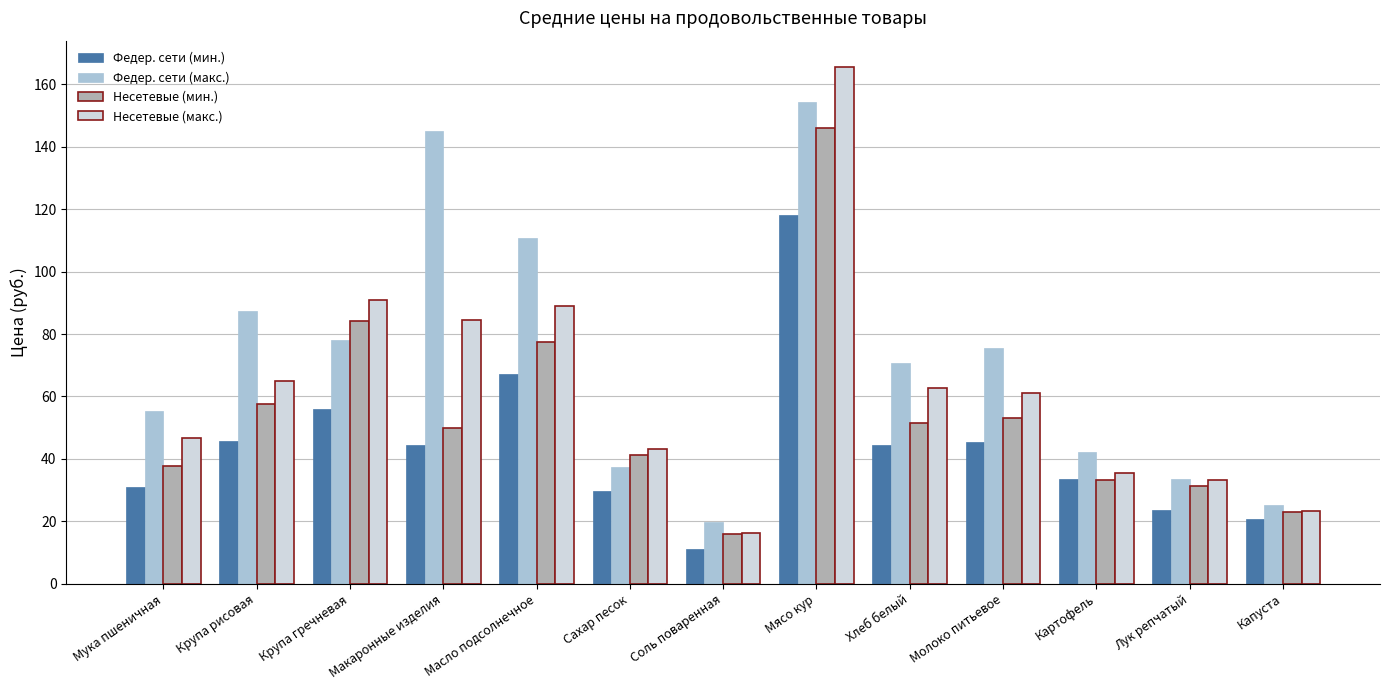

Rank the series by their average value, from highest to lowest.

Федер. сети (макс.), Несетевые (макс.), Несетевые (мин.), Федер. сети (мин.)